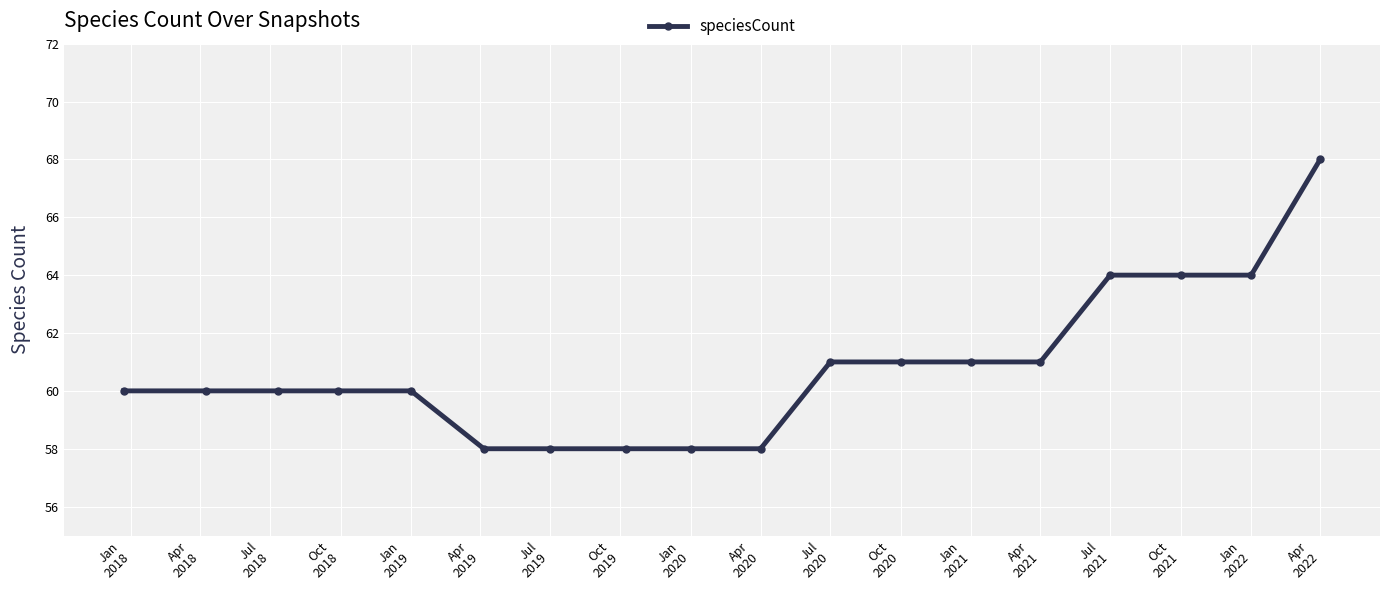

What is the maximum value shown in the chart?

68